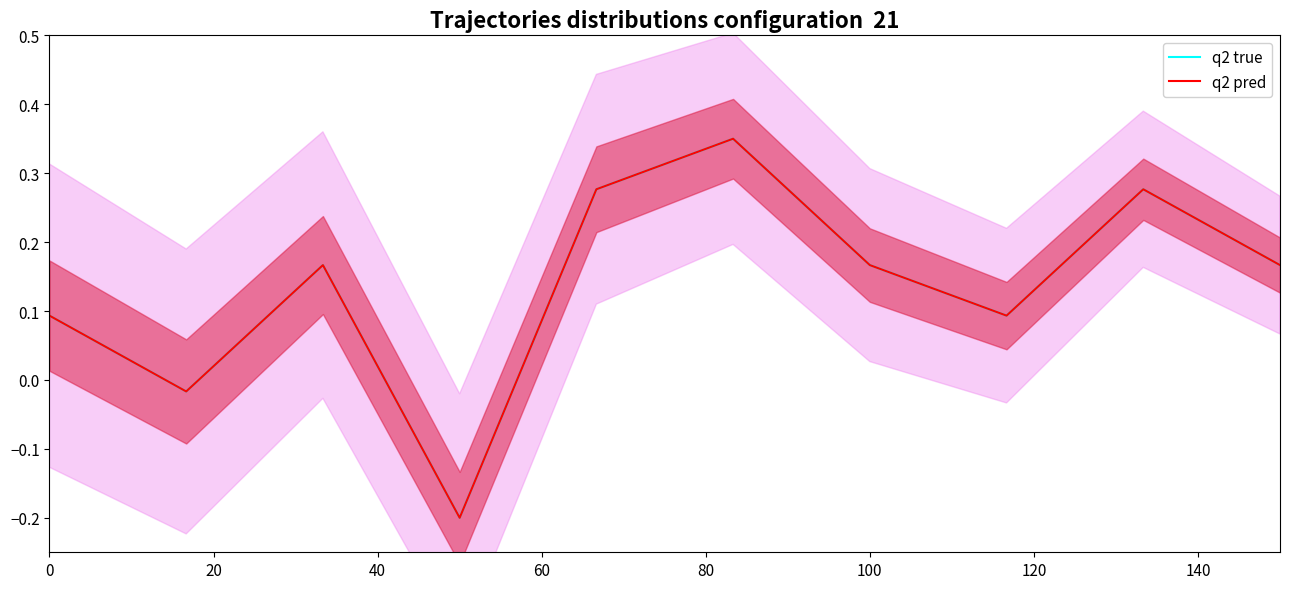

What is the greatest value displayed?

0.4